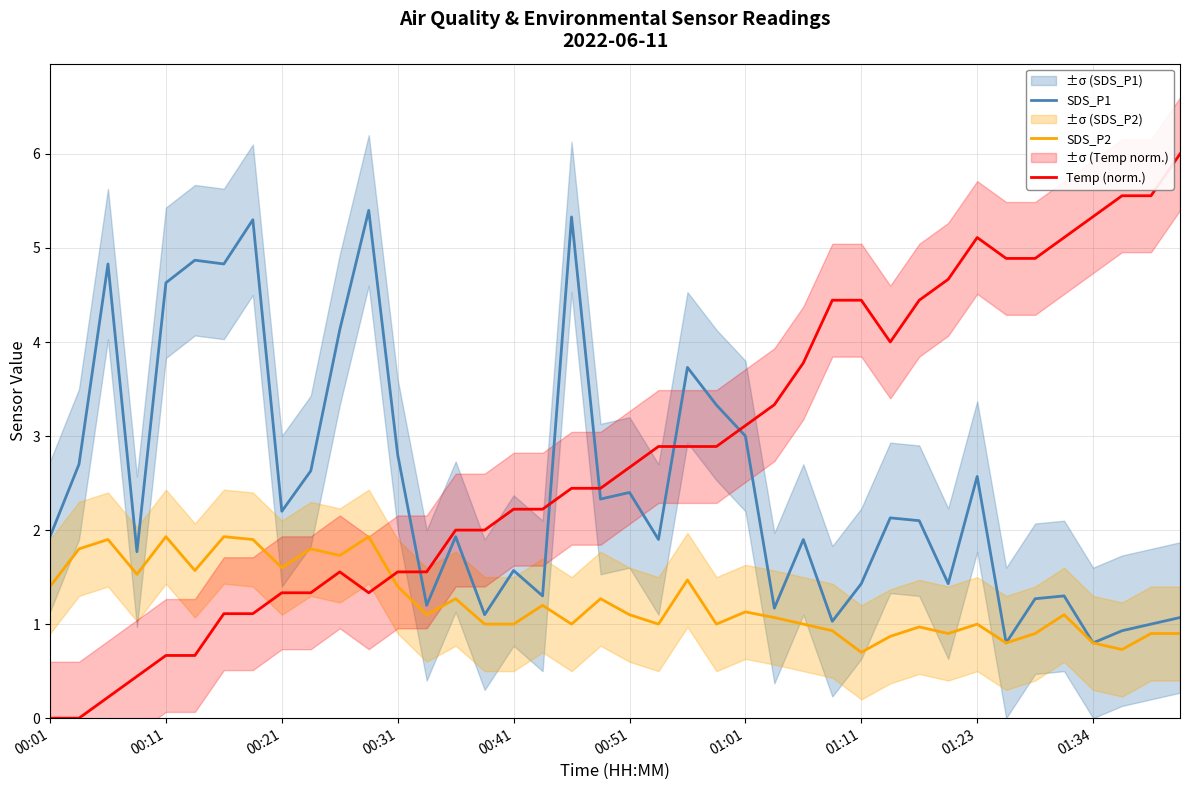

Which category has the lowest value in the Temp (norm.) series?

00:01